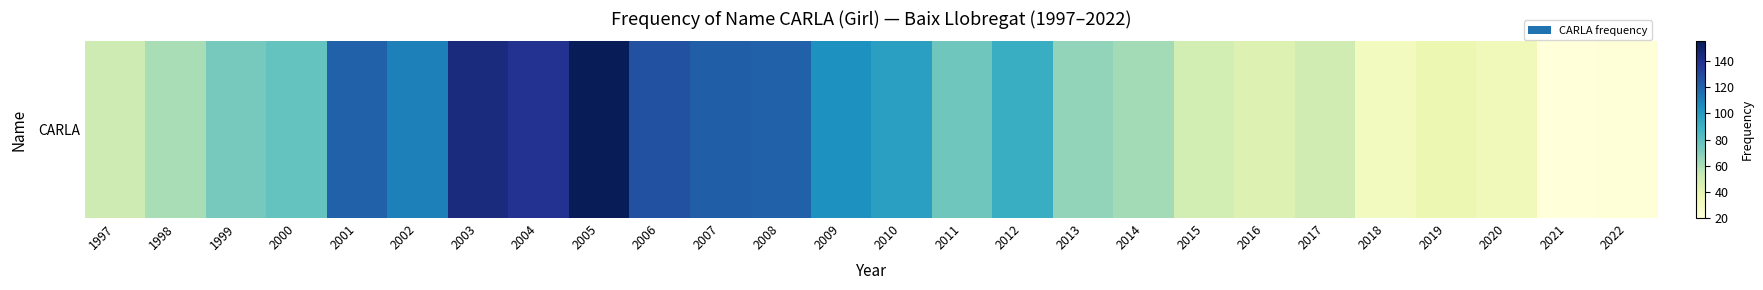

What is the sum of the values at 2007 and 2021?

141